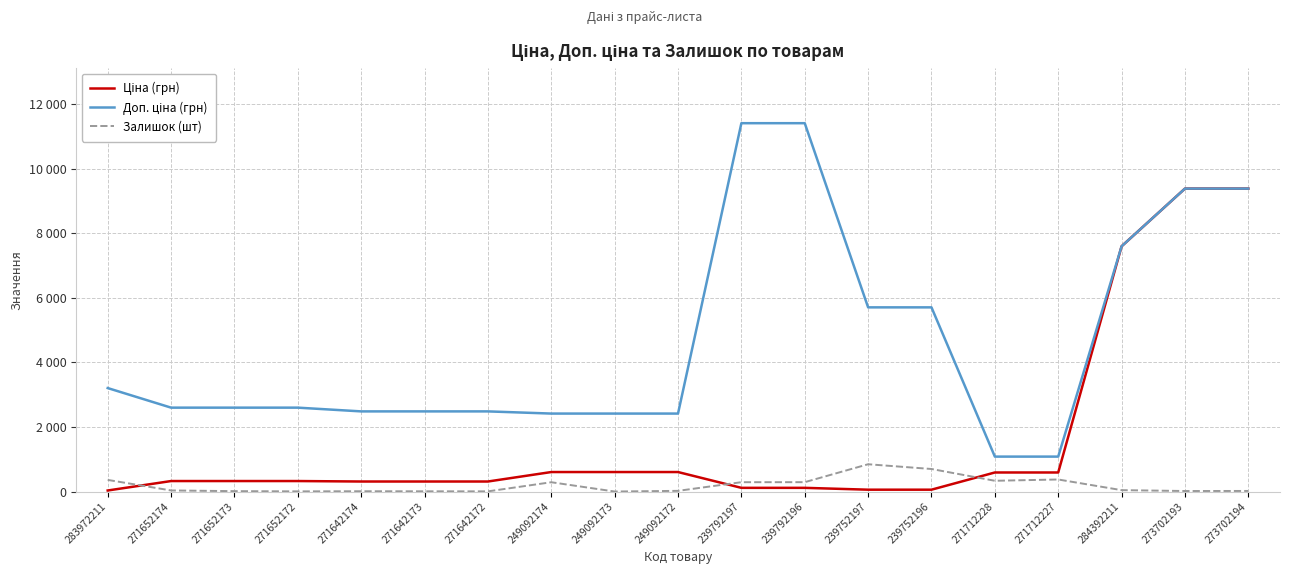

In Залишок (шт), how many points are lower than both neighbors (excluding endpoints)?

5